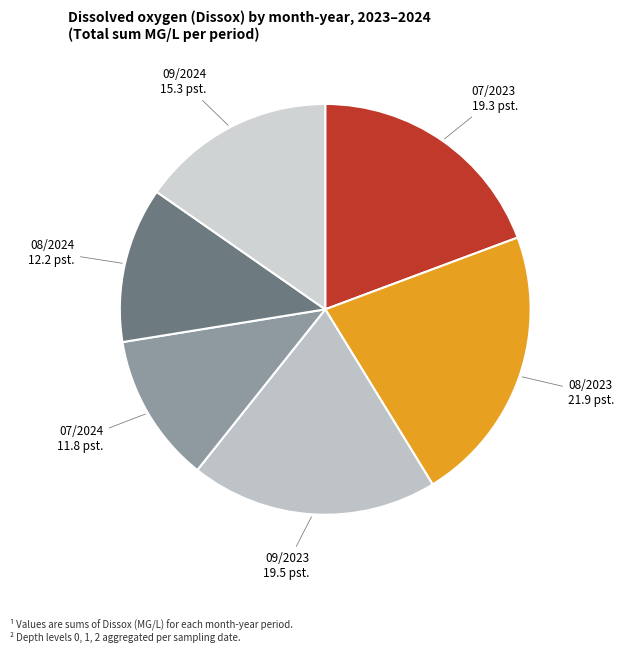

Approximately how many times larger is the value at 09/2024 15.3 pst. compared to 07/2024 11.8 pst.?

1.3